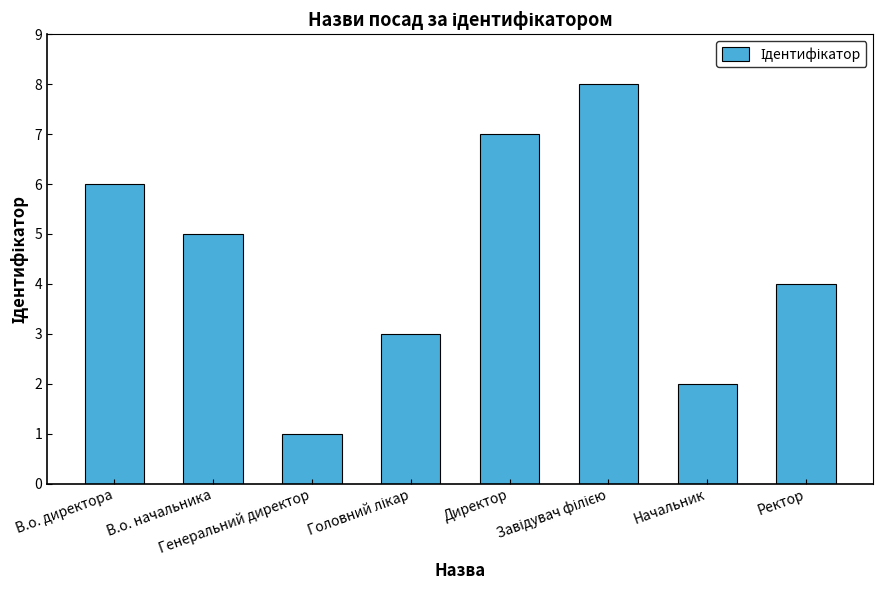

What is the difference between the maximum and minimum values?

7